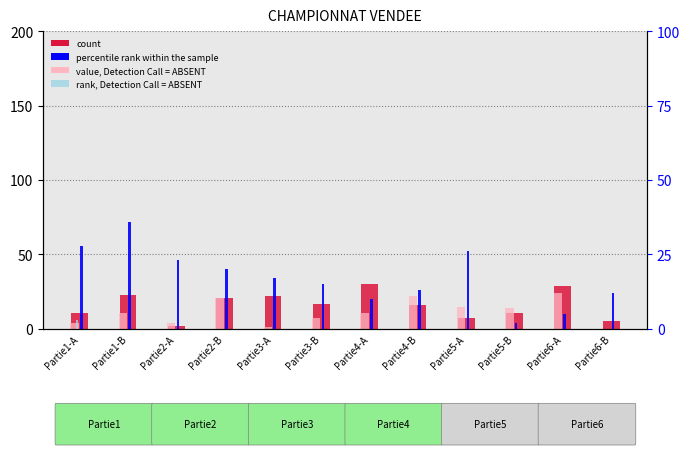

How many categories are shown in the chart?

12